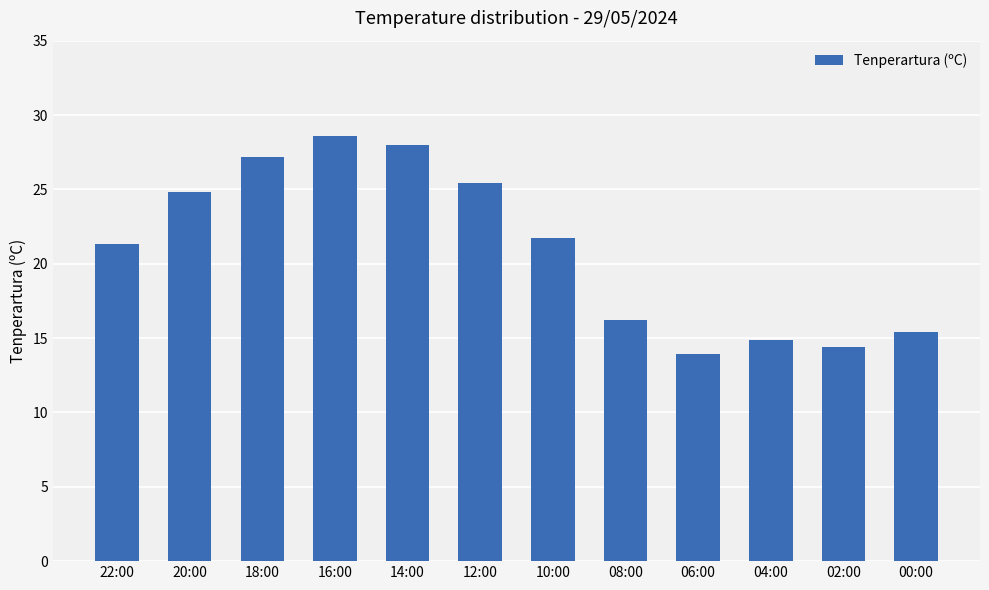

What is the approximate value at 12:00?

25.4